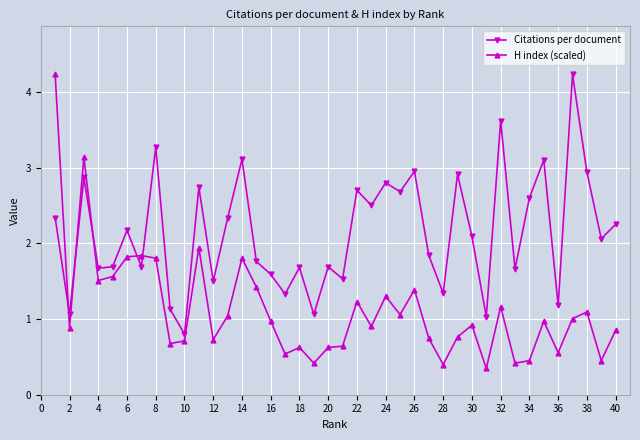

At how many categories does at least one series exceed 0?

40